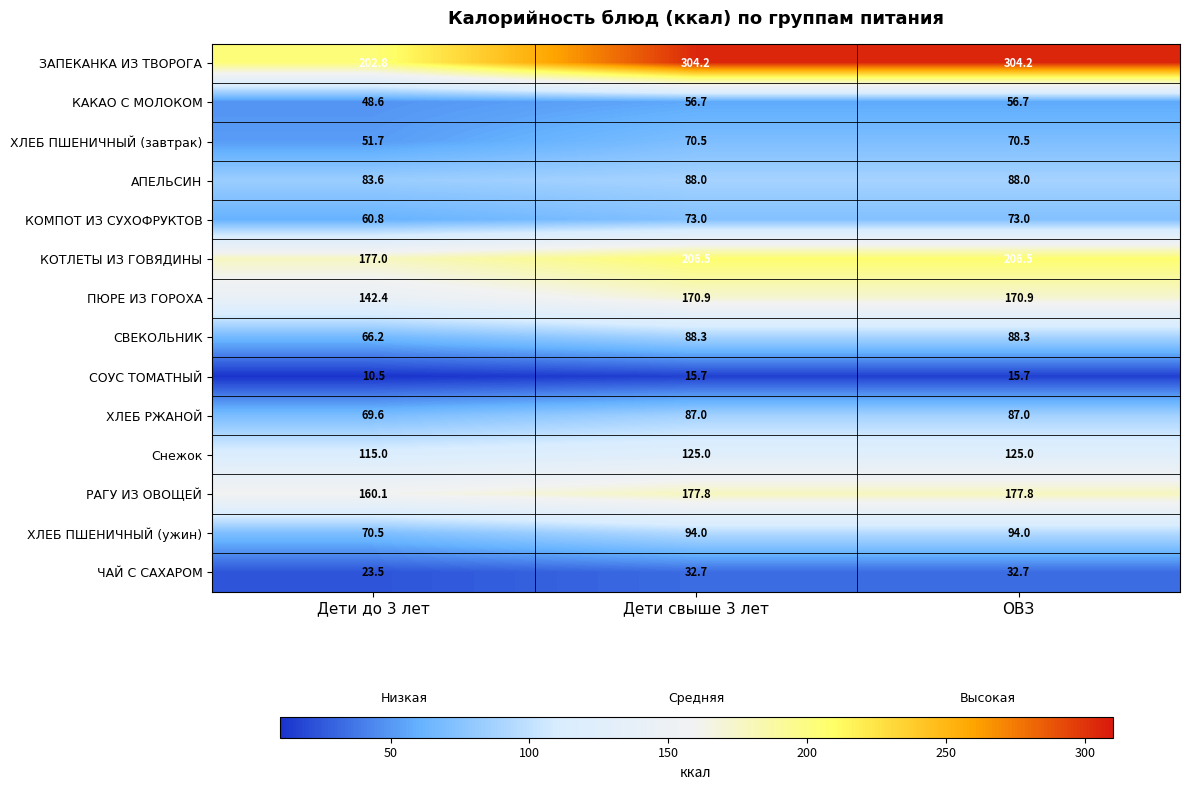

The value of ПЮРЕ ИЗ ГОРОХА at Дети до 3 лет is 142.4. True or false?

True